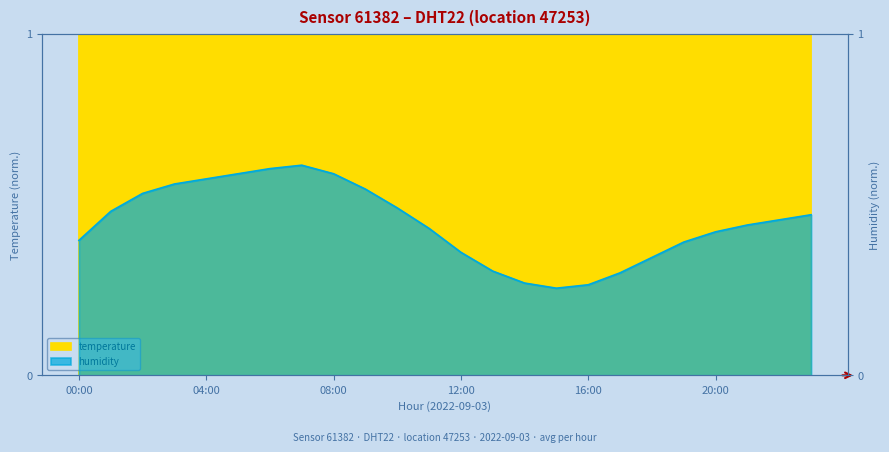

What is the difference between the humidity values at 03:00 and 00:00?

0.2